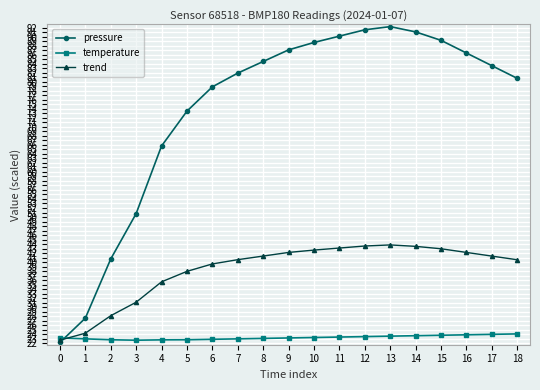

Which series changed the most between 0 and 15?

pressure